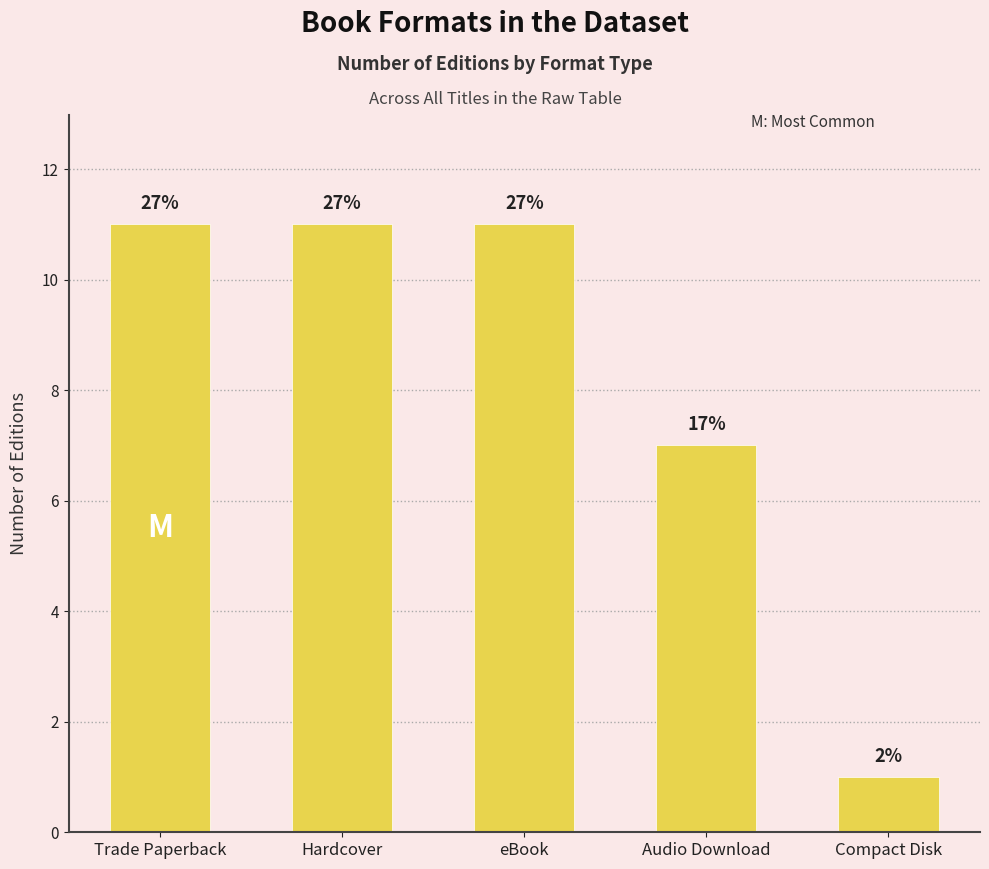

Reading right to left, what are all the values shown in this chart?

Compact Disk=1	Audio Download=7	eBook=11	Hardcover=11	Trade Paperback=11